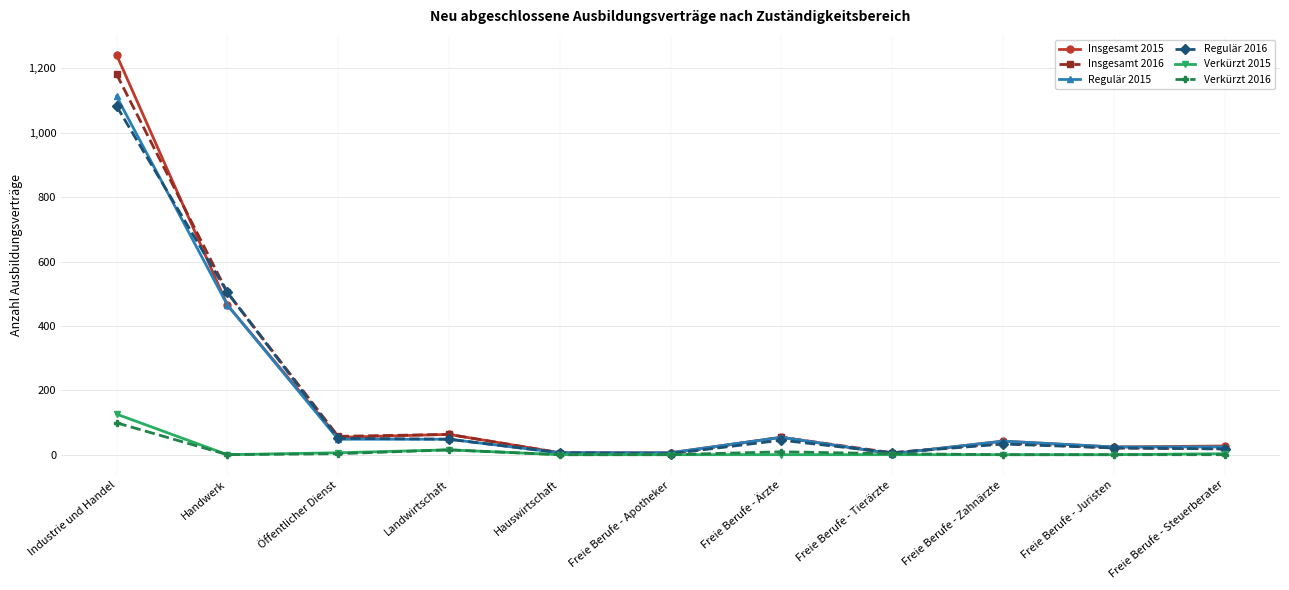

What is the maximum value for Verkürzt 2016?

99